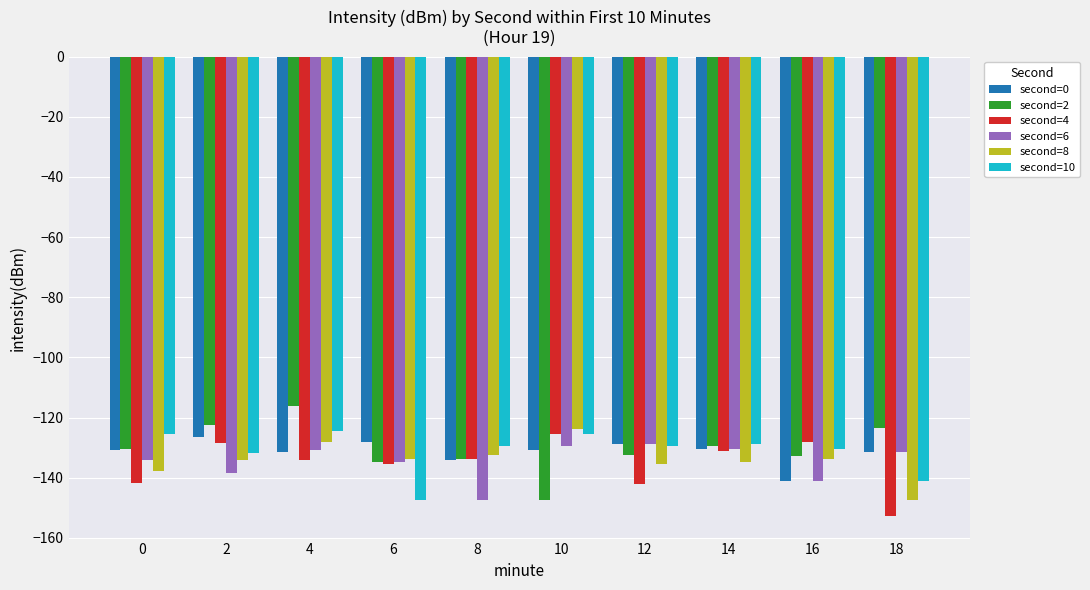

Which series changed the most between 10 and 18?

second=4